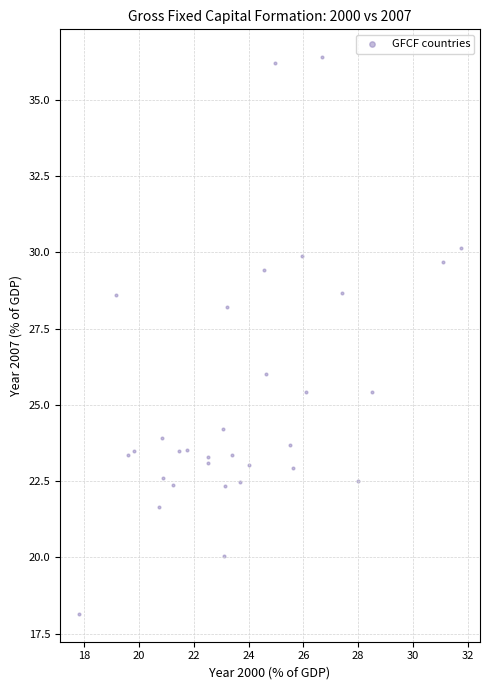

What Y value in the scatter plot is closest to 27?

26.0